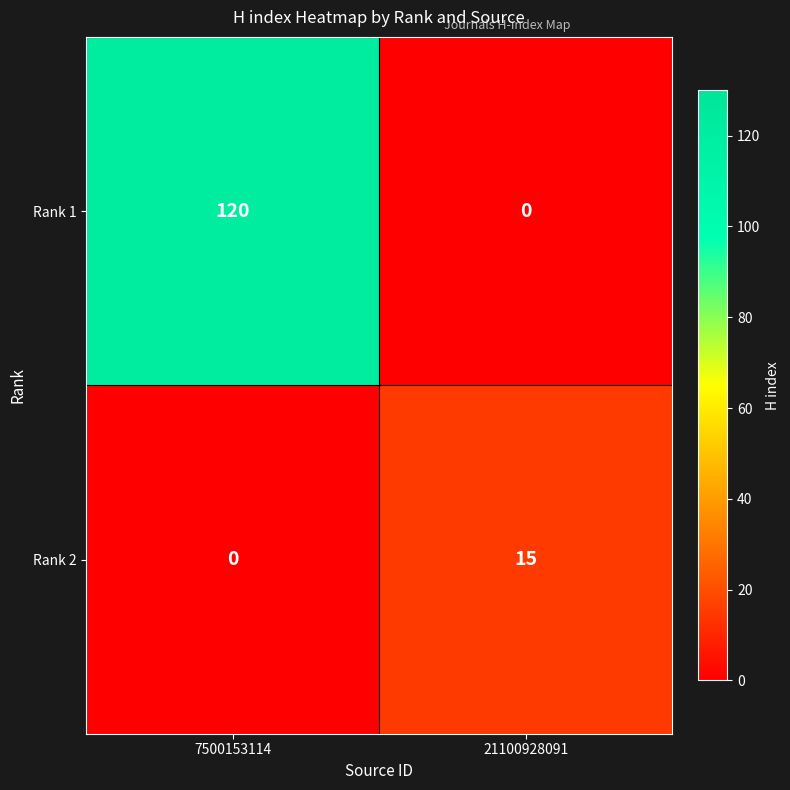

Reading left to right, what are all the values shown in this chart?

Rank 1: 7500153114=120	21100928091=0
Rank 2: 7500153114=0	21100928091=15